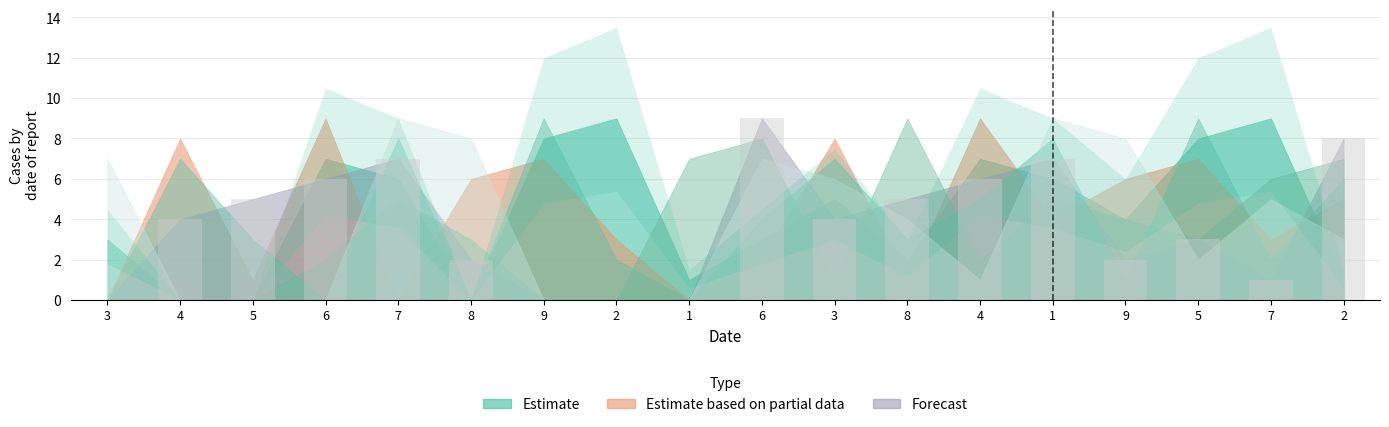

Reading left to right, list all the values displayed in this chart.

col_5: 3=3	4=0	5=0	6=7	7=6	8=0	9=8	2=9	1=1	6=3	3=5	8=2	4=7	1=6	9=4	5=8	7=9	2=1
col_8: 3=0	4=8	5=1	6=9	7=0	8=6	9=7	2=3	1=0	6=2	3=8	8=1	4=9	1=4	9=6	5=7	7=3	2=5
col_2: 3=0	4=4	5=5	6=6	7=7	8=2	9=0	2=0	1=0	6=9	3=4	8=5	4=6	1=7	9=2	5=3	7=1	2=8
col_7: 3=0	4=7	5=3	6=0	7=8	8=0	9=9	2=2	1=0	6=4	3=7	8=3	4=5	1=8	9=1	5=9	7=2	2=6
col_6: 3=0	4=0	5=0	6=2	7=5	8=3	9=0	2=0	1=7	6=8	3=1	8=9	4=2	1=5	9=4	5=3	7=6	2=7
col_4: 3=7	4=0	5=0	6=0	7=9	8=8	9=0	2=0	1=0	6=7	3=6	8=4	4=1	1=9	9=8	5=2	7=5	2=3